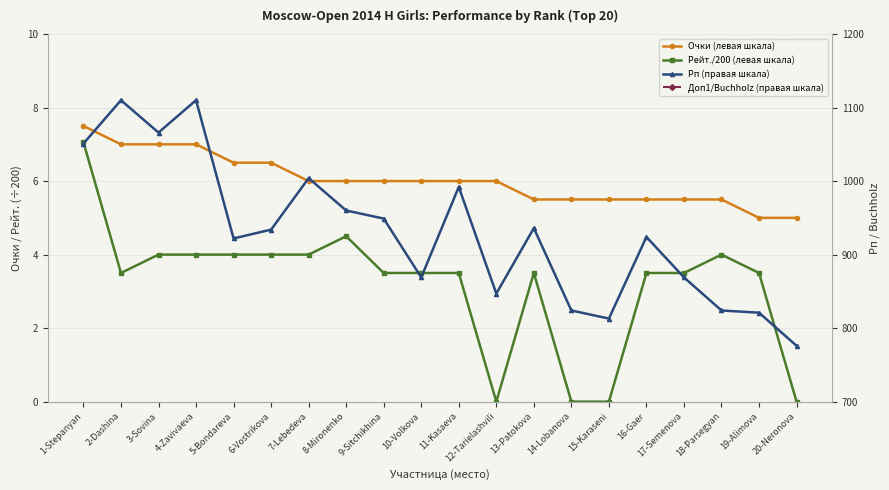

At which category does Доп1/Buchholz (правая шкала) reach its first local peak?

5-Bondareva